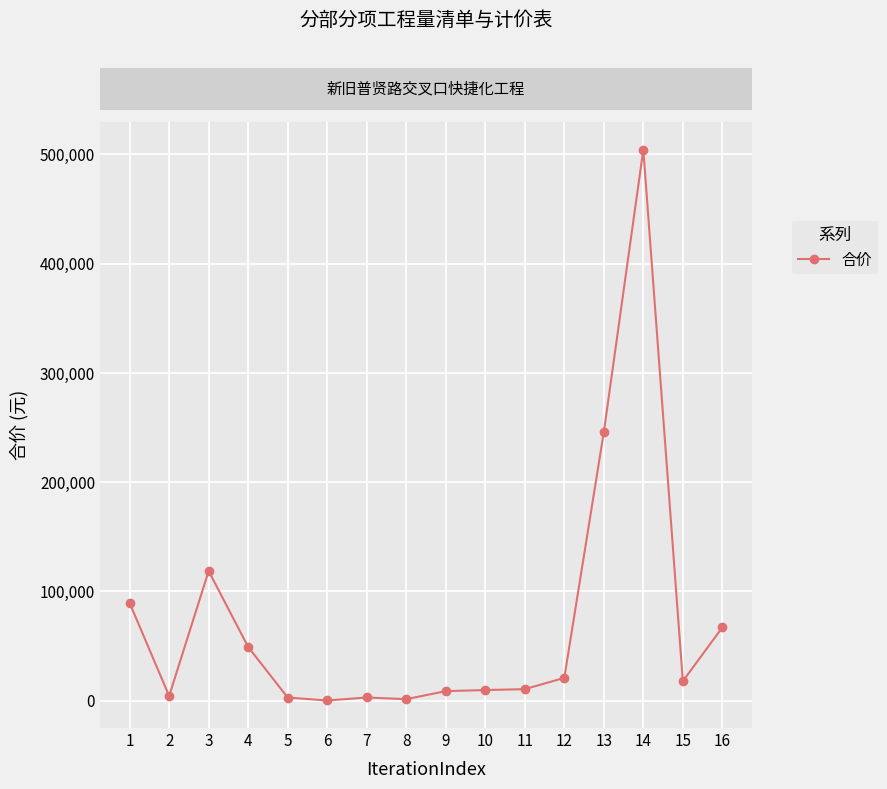

The value at 4 is 73536.2. True or false?

False